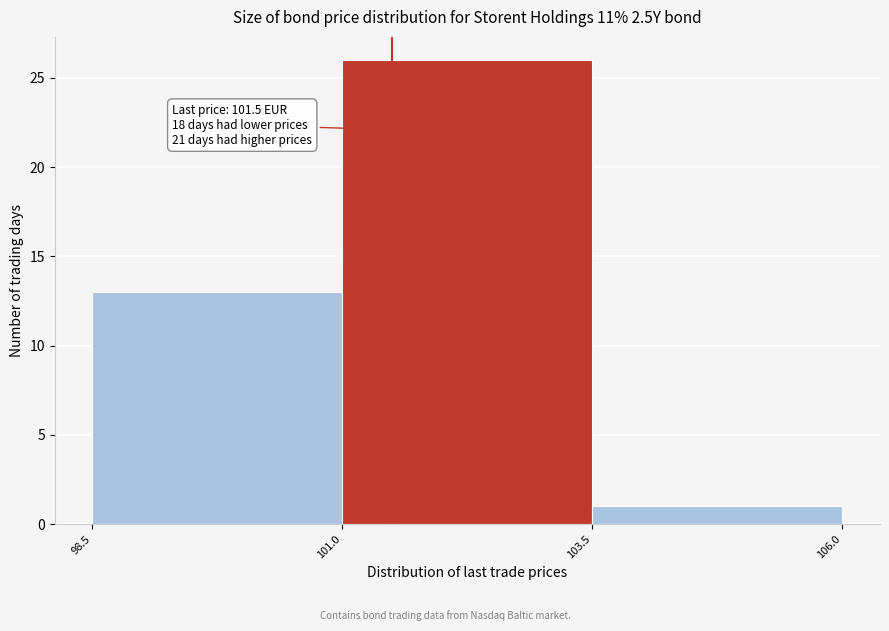

Which range on the x-axis has the tallest bar?

101.0 to 103.5